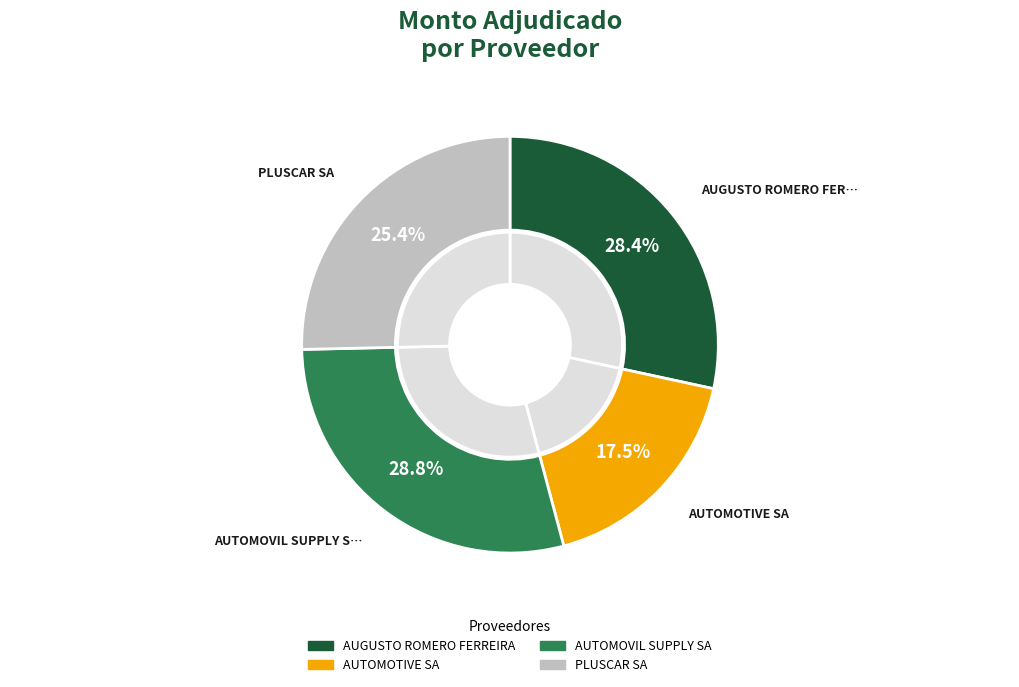

The PLUSCAR SA slice represents 39% of the pie. True or false?

False